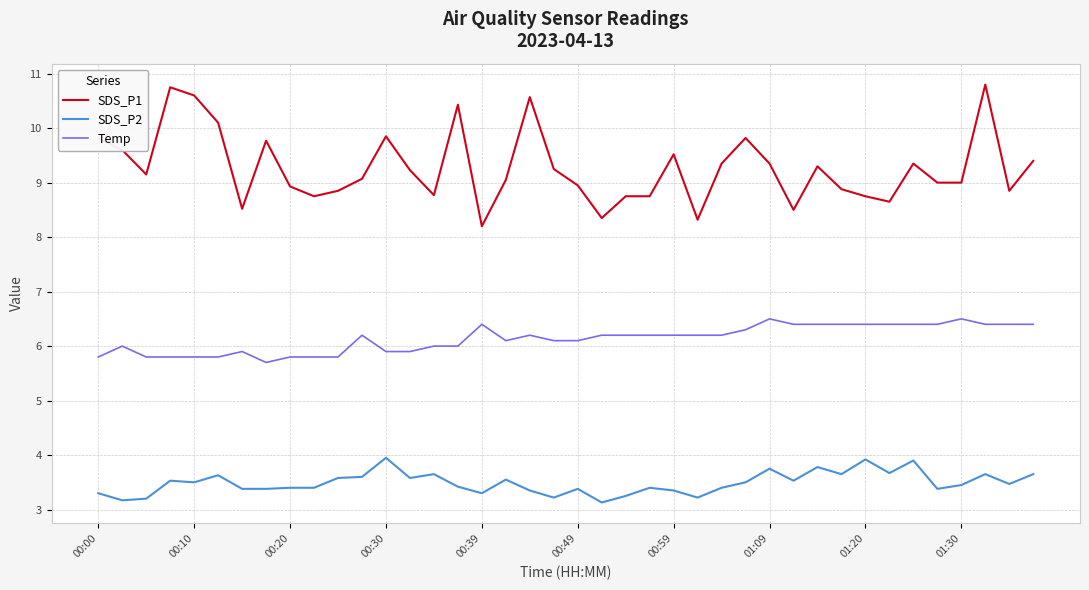

Which series has the largest total across all categories?

SDS_P1